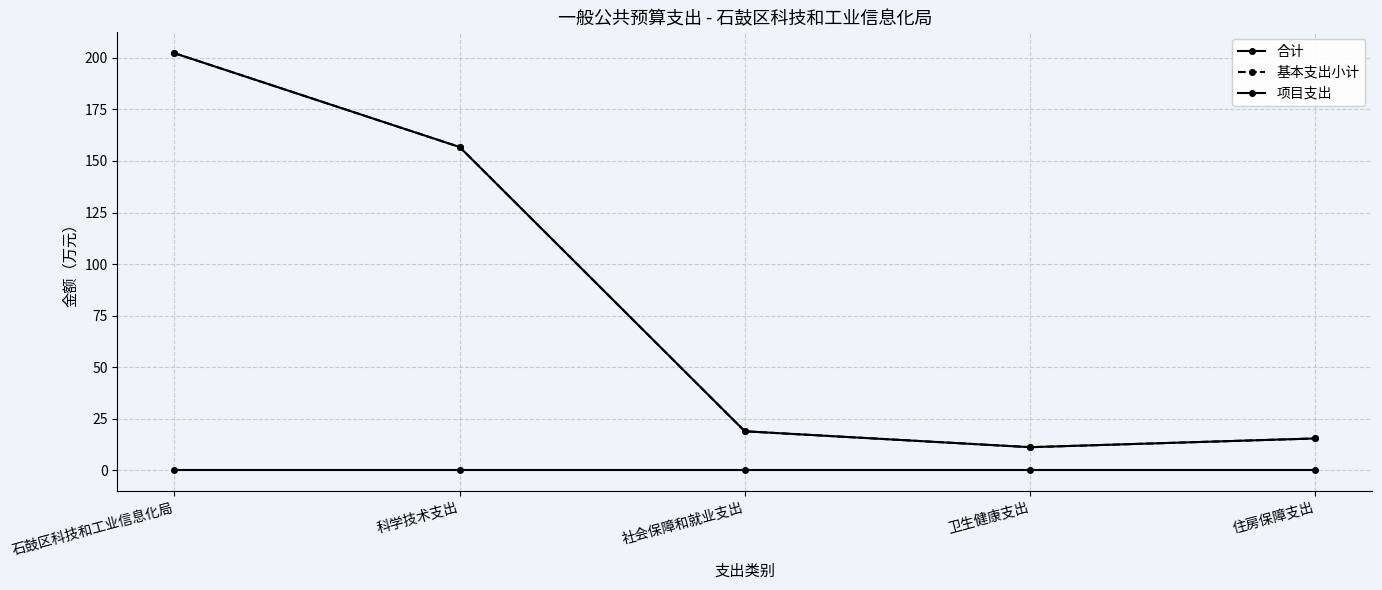

Where does the 基本支出小计 series first go above 18?

石鼓区科技和工业信息化局